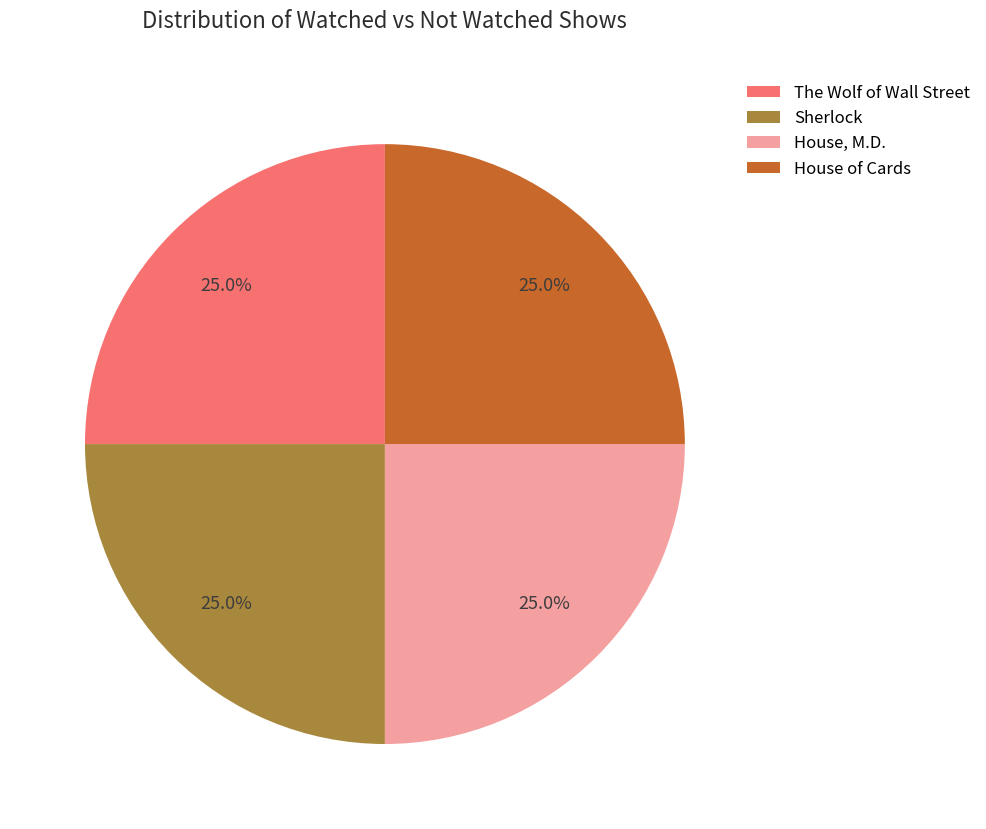

To the nearest percent, what portion does Sherlock represent?

25%